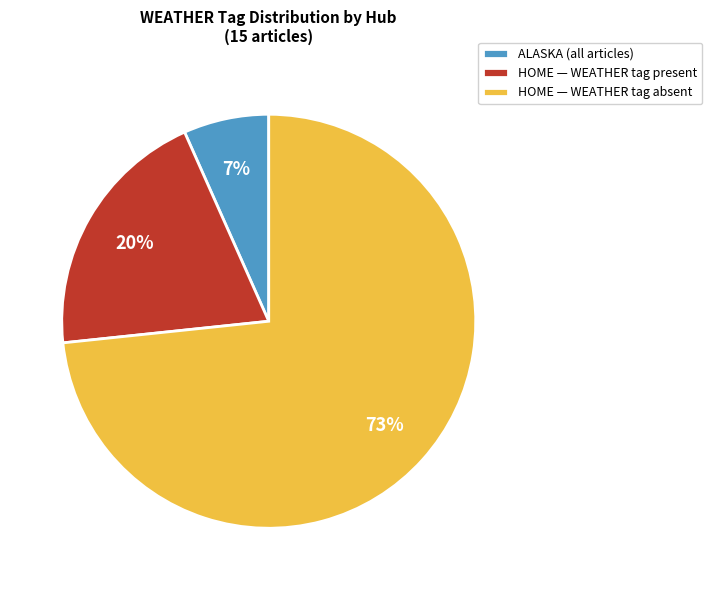

Which slice is the largest?

HOME — WEATHER tag absent